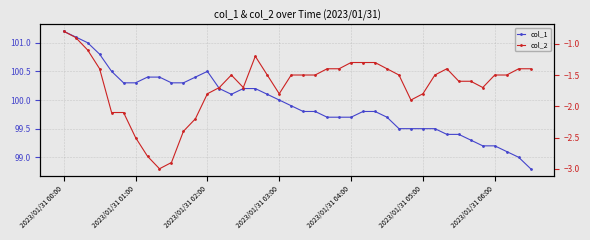

True or false: col_2 and col_1 cross at least once.

False